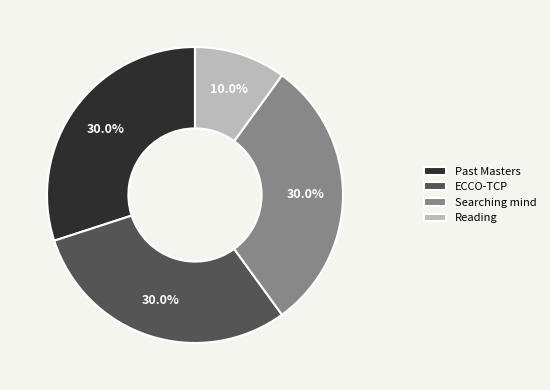

Which slice is the smallest?

Reading